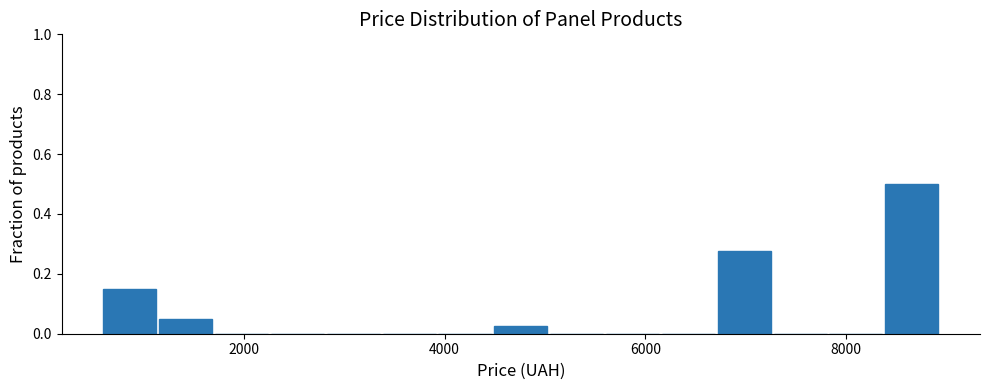

Around what value on the x-axis is the tallest bar? Give the approximate position of its centre, as read against the axis.

8600